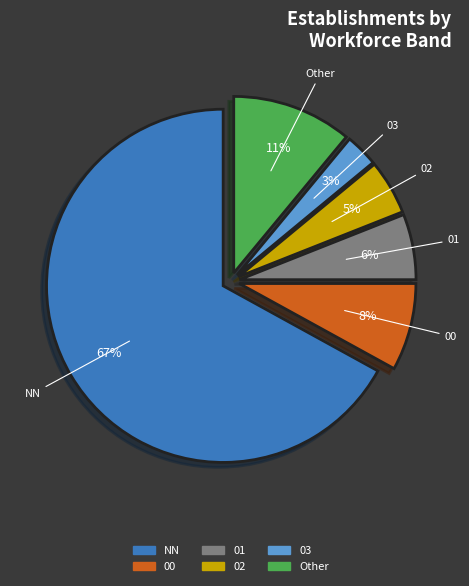

What percentage is the Other slice, to the nearest percent?

11%